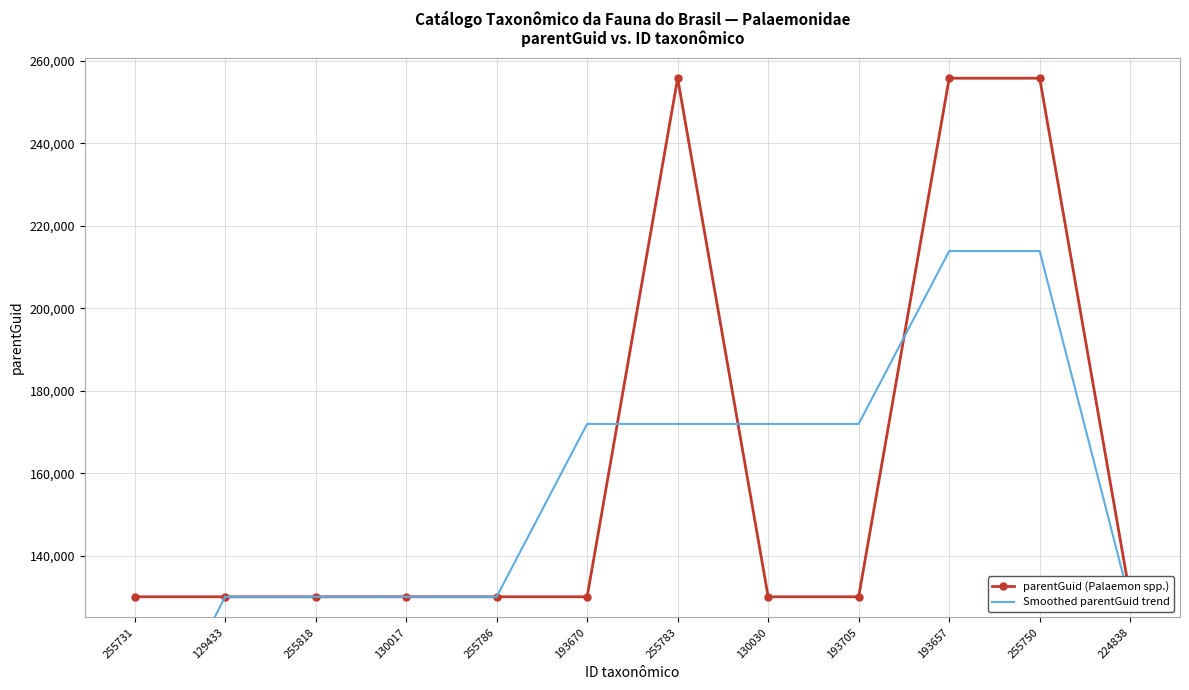

What is the lowest value of the parentGuid (Palaemon spp.) series?

130022.0